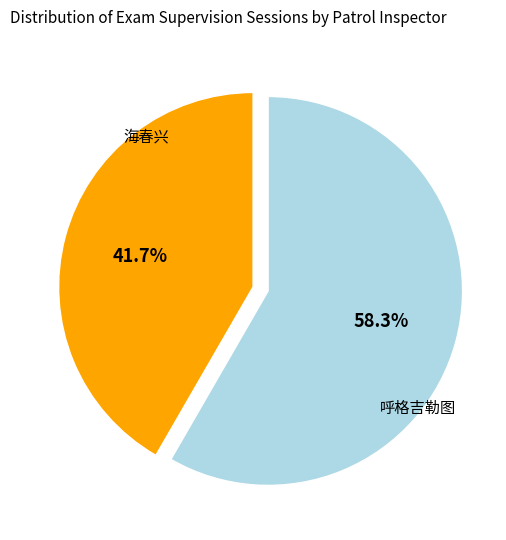

Is there a majority slice in this chart?

Yes